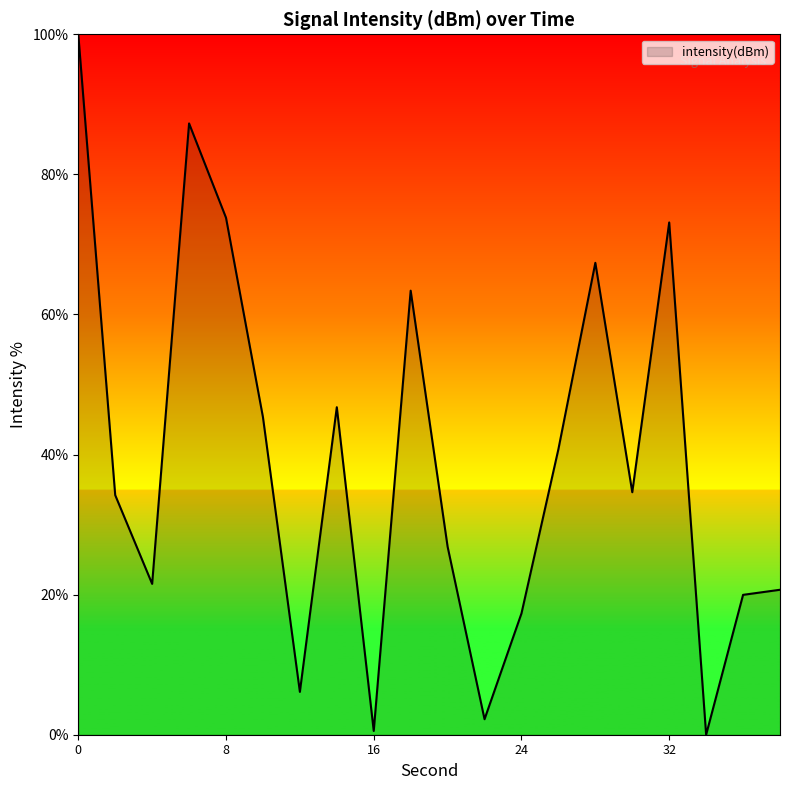

True or false: there are more than 1 points higher than both neighbors.

True